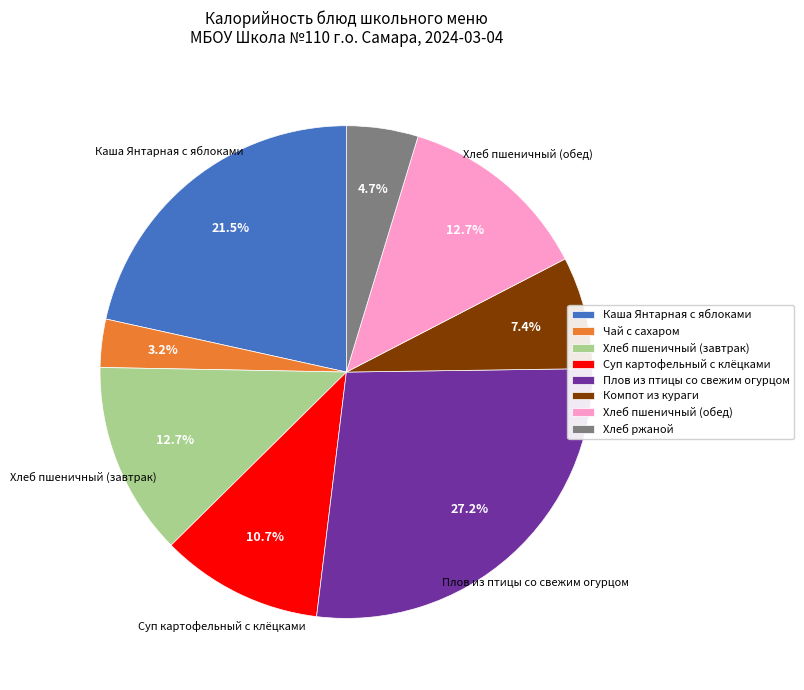

Between Плов из птицы со свежим огурцом and Хлеб пшеничный (обед), which is larger?

Плов из птицы со свежим огурцом